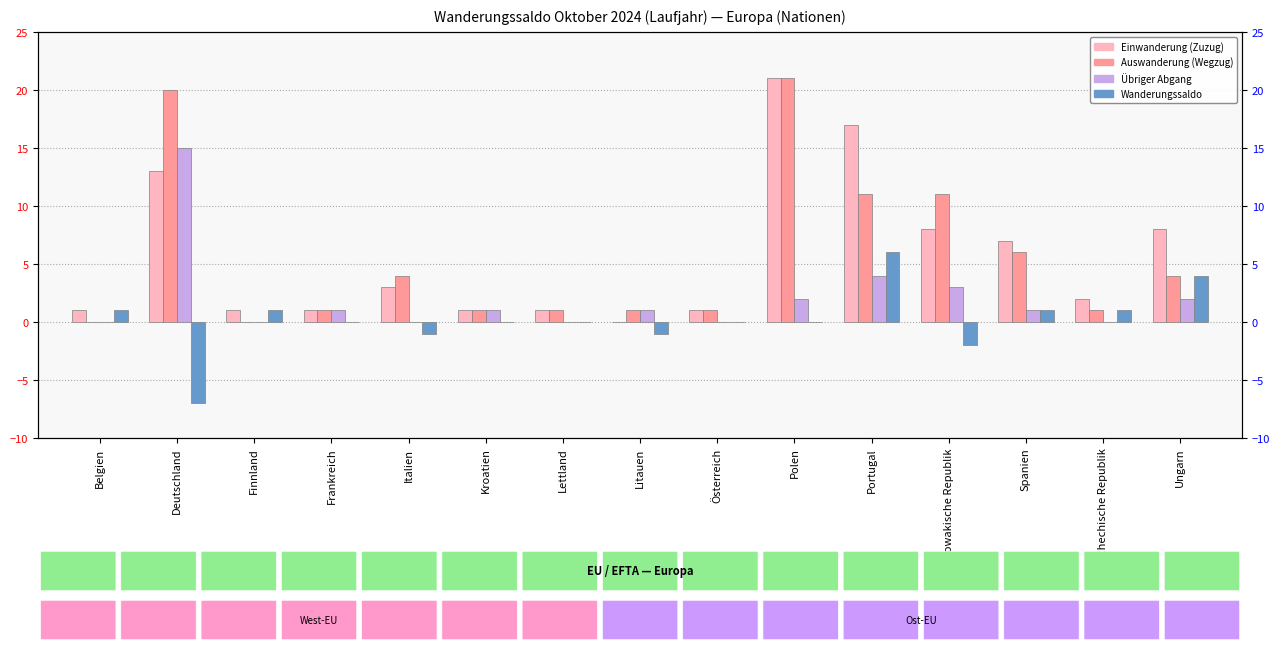

At which label is Auswanderung (Wegzug) closest to 10?

Portugal